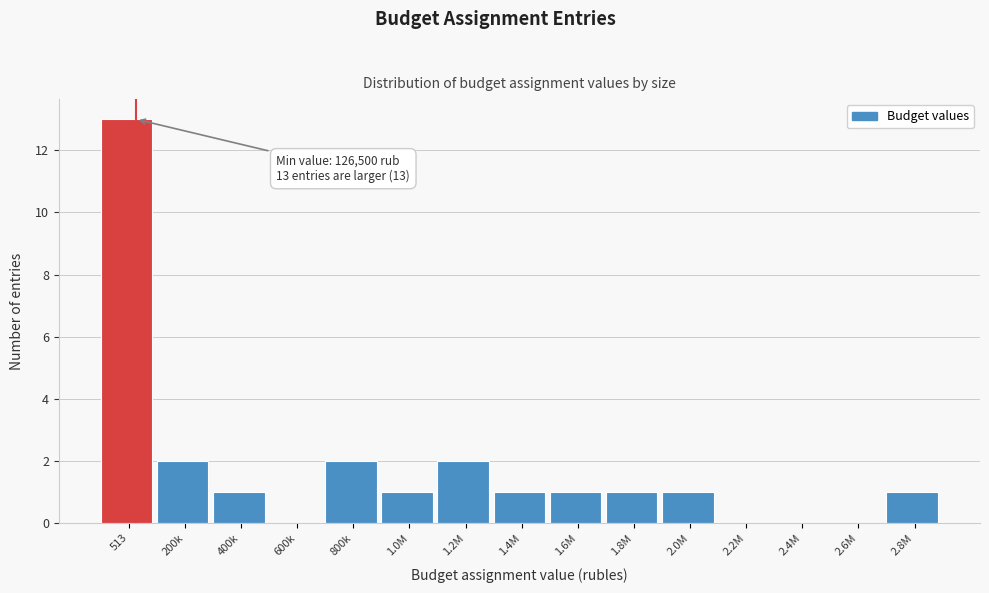

Reading left to right, extract all data points from this chart.

513=13	200k=2	400k=1	600k=0	800k=2	1.0M=1	1.2M=2	1.4M=1	1.6M=1	1.8M=1	2.0M=1	2.2M=0	2.4M=0	2.6M=0	2.8M=1